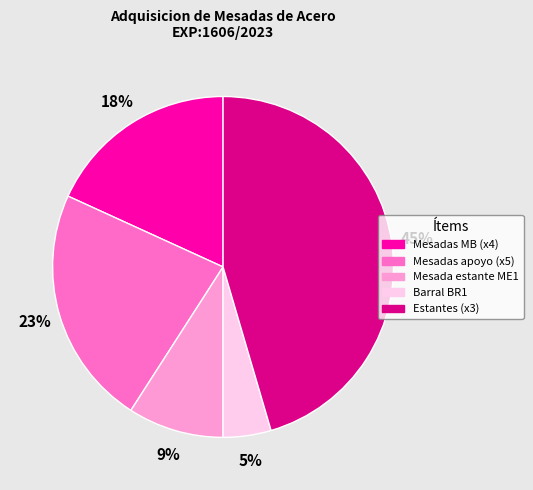

To the nearest percent, what is the average slice percentage?

20%